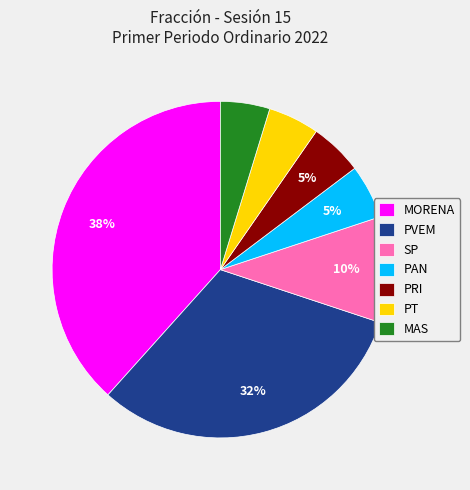

Count the number of slices in the pie.

7